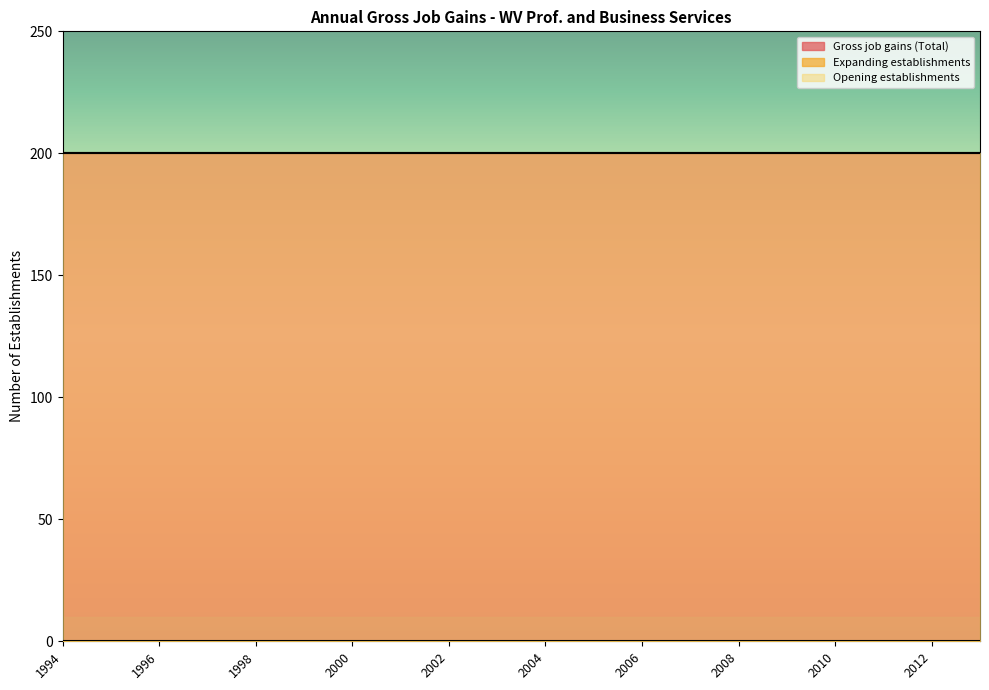

Reading right to left, extract all data points from this chart.

Gross job gains (Total): 200	200	200	200	200	200	200	200	200	200	200	200	200	200	200	200	200	200	200	200
Expanding establishments: 0	0	0	0	0	0	0	0	0	0	0	0	0	0	0	0	0	0	0	0
Opening establishments: 200	200	200	200	200	200	200	200	200	200	200	200	200	200	200	200	200	200	200	200